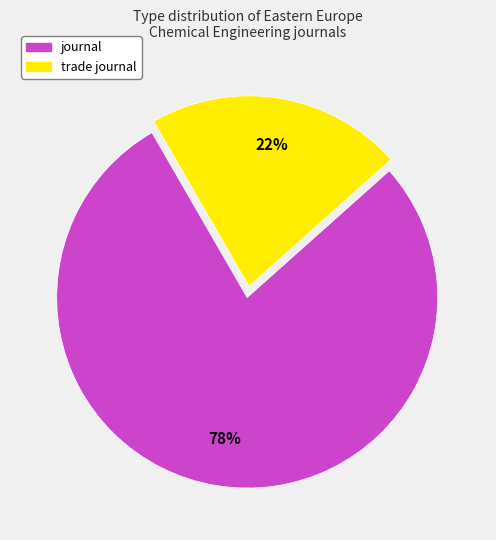

Do trade journal and journal together represent more than half of the pie?

Yes